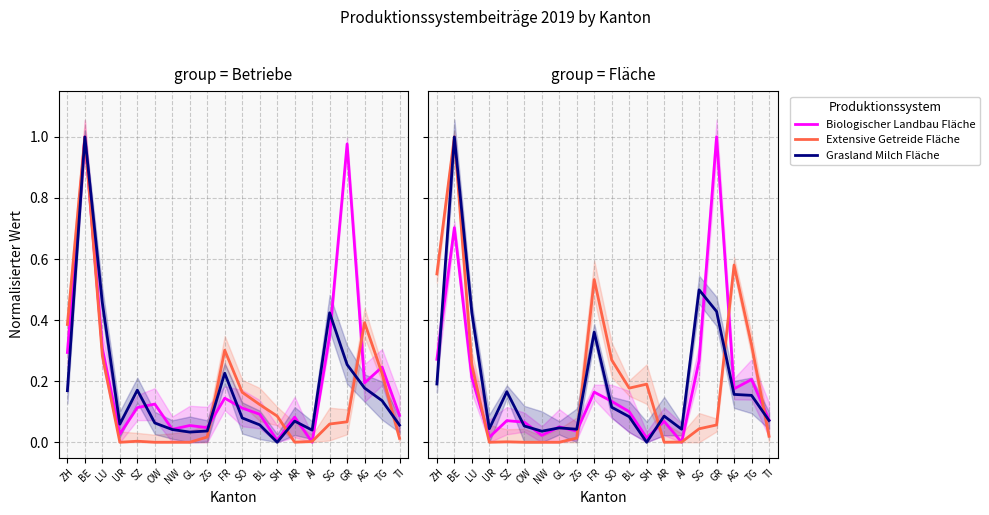

At which category does Extensive Getreide Fläche reach its first local valley?

UR